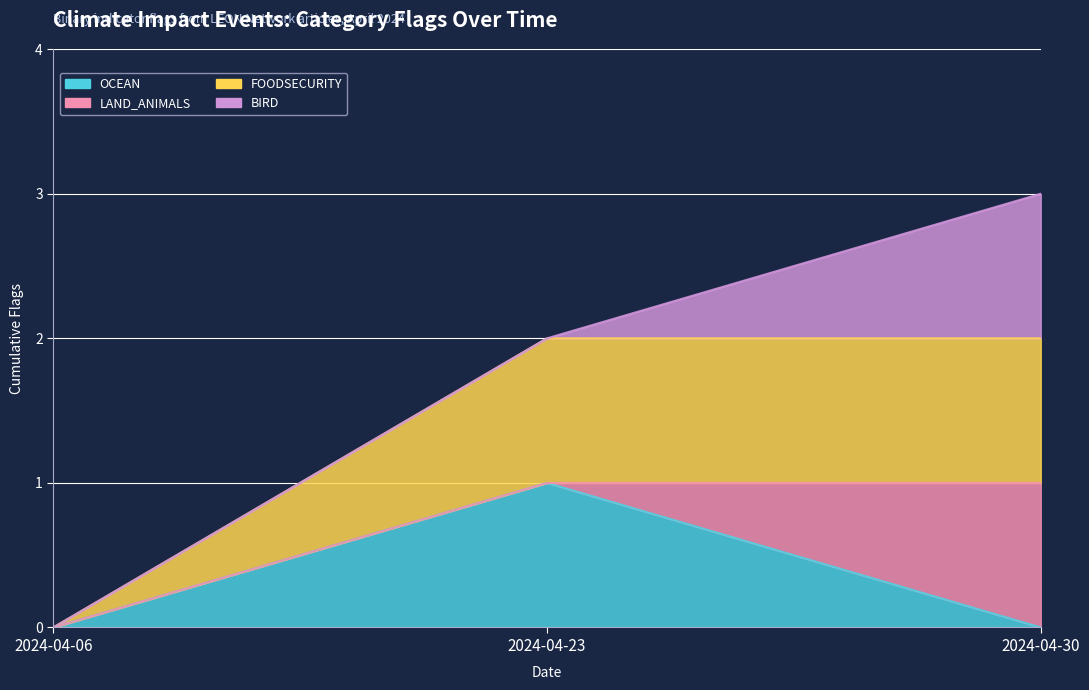

At which category does the chart reach its minimum across all series?

2024-04-06